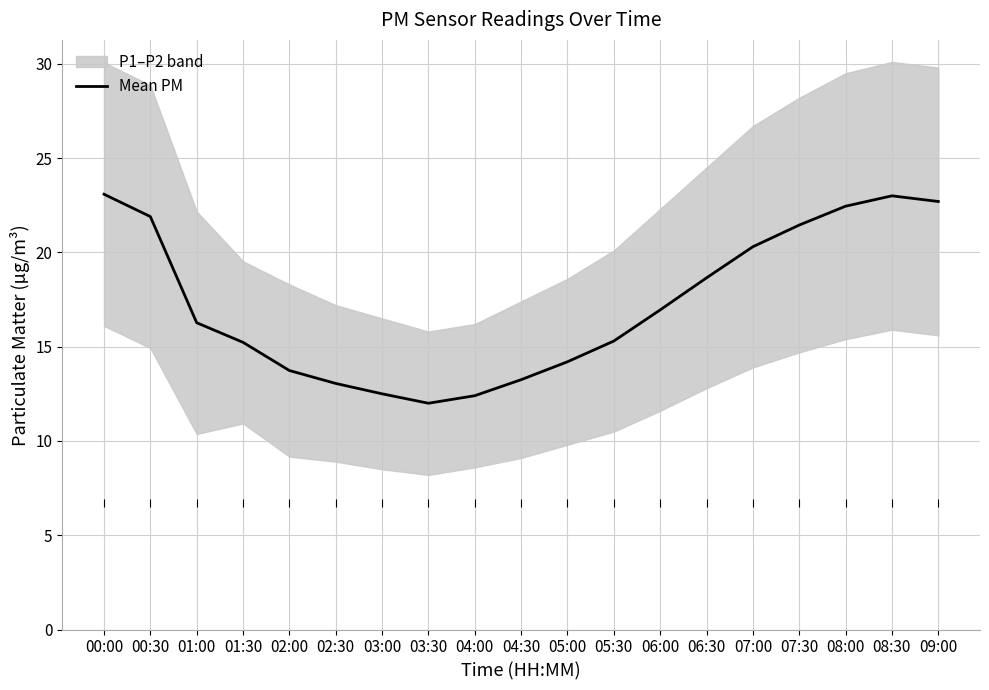

What is the difference between the values at 00:00 and 02:30?

10.0